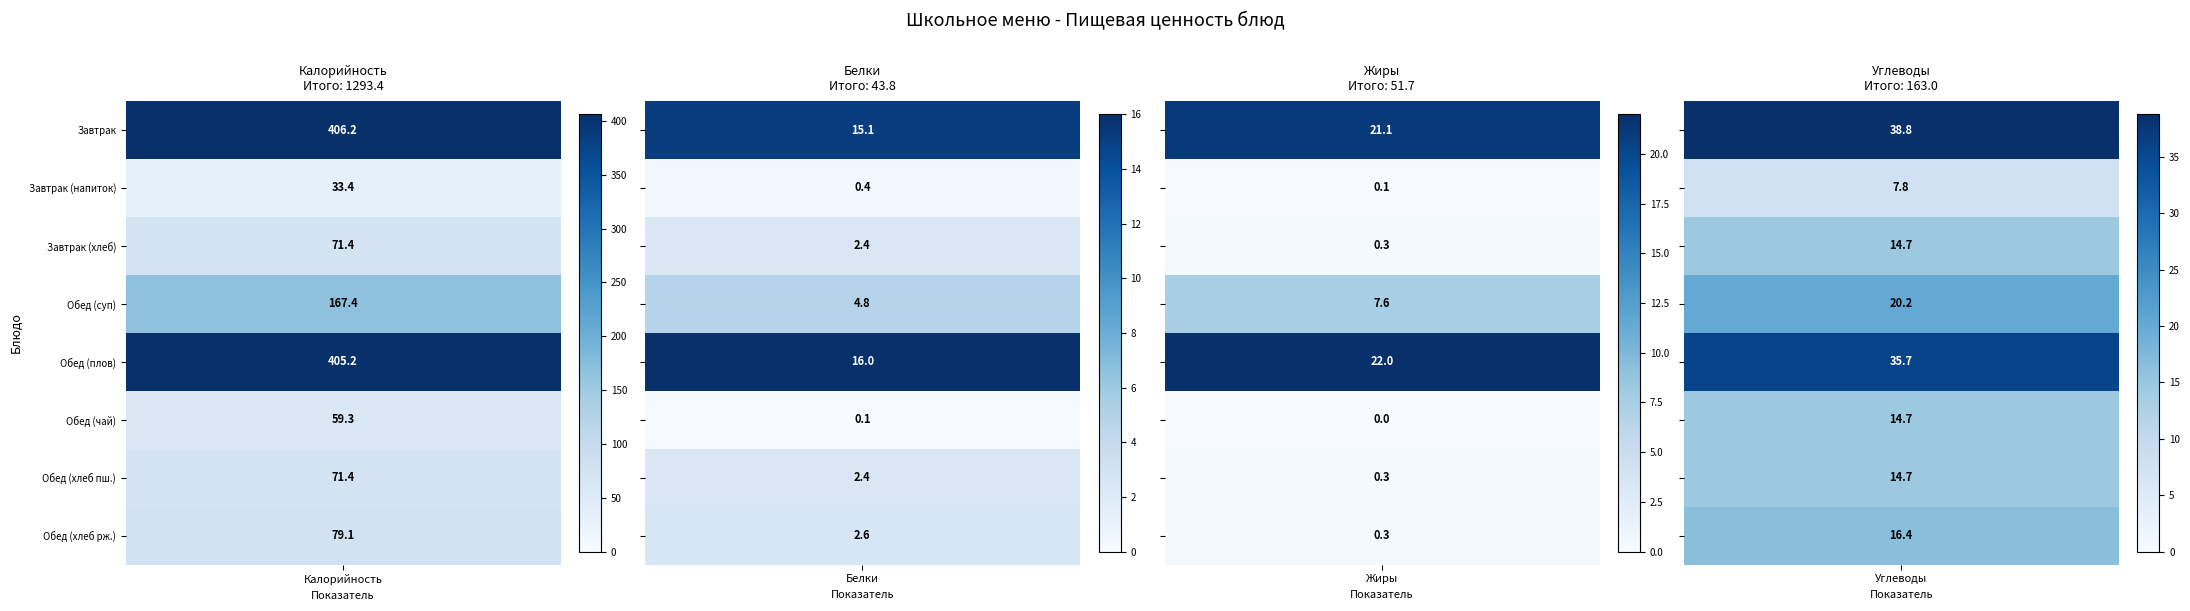

What is the total value across all series at Калорийность?

1293.4